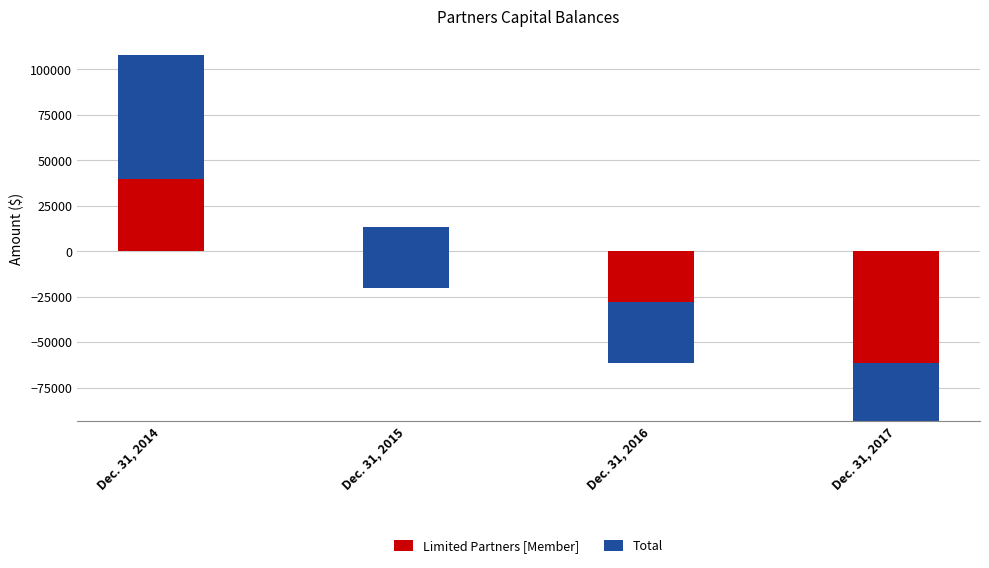

Where does the Limited Partners [Member] series first go above -19936?

Dec. 31, 2014